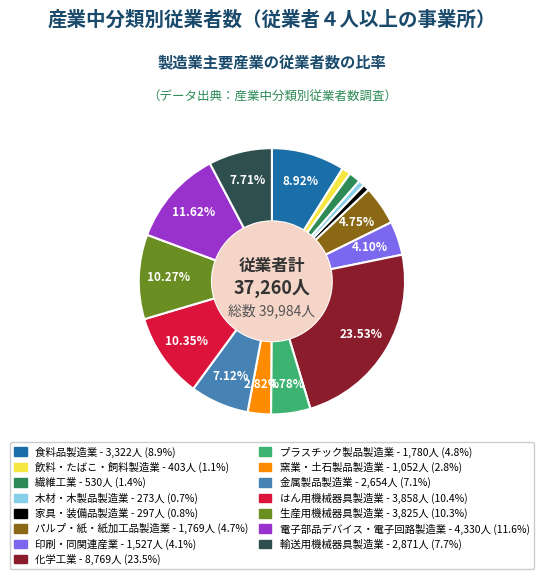

Is it true that 飲料・たばこ・飼料製造業 is 8% of the pie?

False